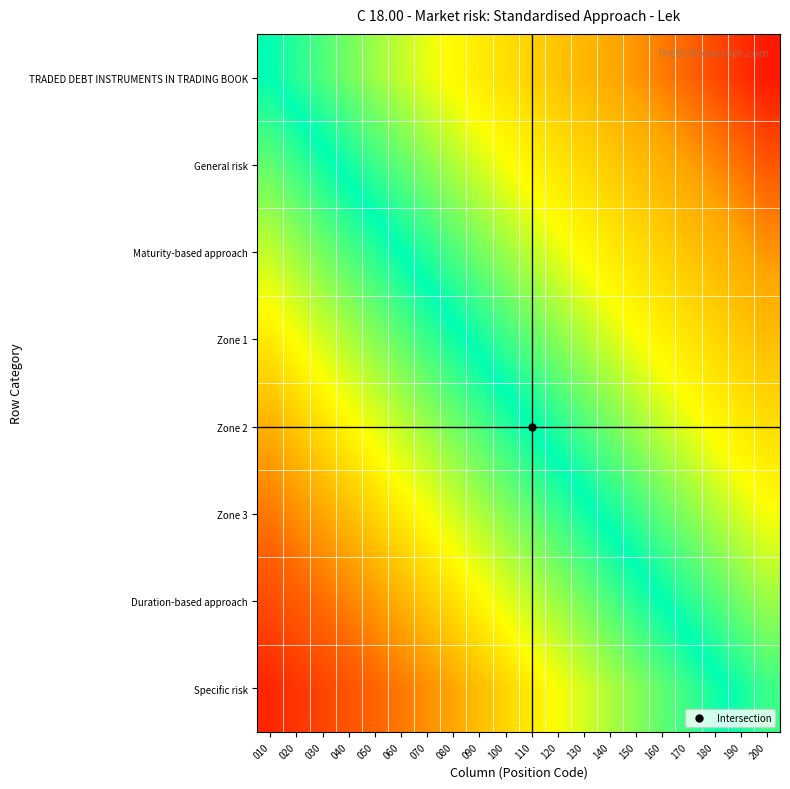

Reading left to right, extract all data points from this chart.

TRADED DEBT INSTRUMENTS IN TRADING BOOK: 010=0.0	020=-0.1	030=-0.1	040=-0.1	050=-0.2	060=-0.2	070=-0.3	080=-0.3	090=-0.4	100=-0.5	110=-0.5	120=-0.6	130=-0.6	140=-0.7	150=-0.7	160=-0.8	170=-0.8	180=-0.8	190=-0.9	200=-0.9
General risk: 010=0.1	020=0.1	030=0.0	040=-0.0	050=-0.1	060=-0.1	070=-0.2	080=-0.2	090=-0.3	100=-0.3	110=-0.4	120=-0.4	130=-0.5	140=-0.5	150=-0.6	160=-0.6	170=-0.7	180=-0.7	190=-0.8	200=-0.8
Maturity-based approach: 010=0.2	020=0.2	030=0.1	040=0.1	050=0.0	060=0.0	070=-0.0	080=-0.1	090=-0.2	100=-0.2	110=-0.2	120=-0.3	130=-0.3	140=-0.4	150=-0.4	160=-0.5	170=-0.6	180=-0.6	190=-0.7	200=-0.7
Zone 1: 010=0.4	020=0.3	030=0.3	040=0.2	050=0.2	060=0.1	070=0.1	080=0.0	090=-0.0	100=-0.1	110=-0.1	120=-0.2	130=-0.2	140=-0.3	150=-0.3	160=-0.4	170=-0.4	180=-0.5	190=-0.5	200=-0.6
Zone 2: 010=0.5	020=0.5	030=0.4	040=0.3	050=0.3	060=0.2	070=0.2	080=0.2	090=0.1	100=0.0	110=0.0	120=-0.1	130=-0.1	140=-0.2	150=-0.2	160=-0.2	170=-0.3	180=-0.3	190=-0.4	200=-0.4
Zone 3: 010=0.6	020=0.6	030=0.5	040=0.5	050=0.4	060=0.4	070=0.3	080=0.3	090=0.2	100=0.2	110=0.1	120=0.1	130=0.0	140=-0.0	150=-0.1	160=-0.1	170=-0.2	180=-0.2	190=-0.3	200=-0.3
Duration-based approach: 010=0.8	020=0.7	030=0.7	040=0.6	050=0.6	060=0.5	070=0.5	080=0.4	090=0.3	100=0.3	110=0.2	120=0.2	130=0.2	140=0.1	150=0.1	160=0.0	170=-0.1	180=-0.1	190=-0.2	200=-0.2
Specific risk: 010=0.9	020=0.8	030=0.8	040=0.7	050=0.7	060=0.6	070=0.6	080=0.5	090=0.5	100=0.4	110=0.4	120=0.3	130=0.3	140=0.2	150=0.2	160=0.1	170=0.1	180=0.0	190=-0.0	200=-0.1